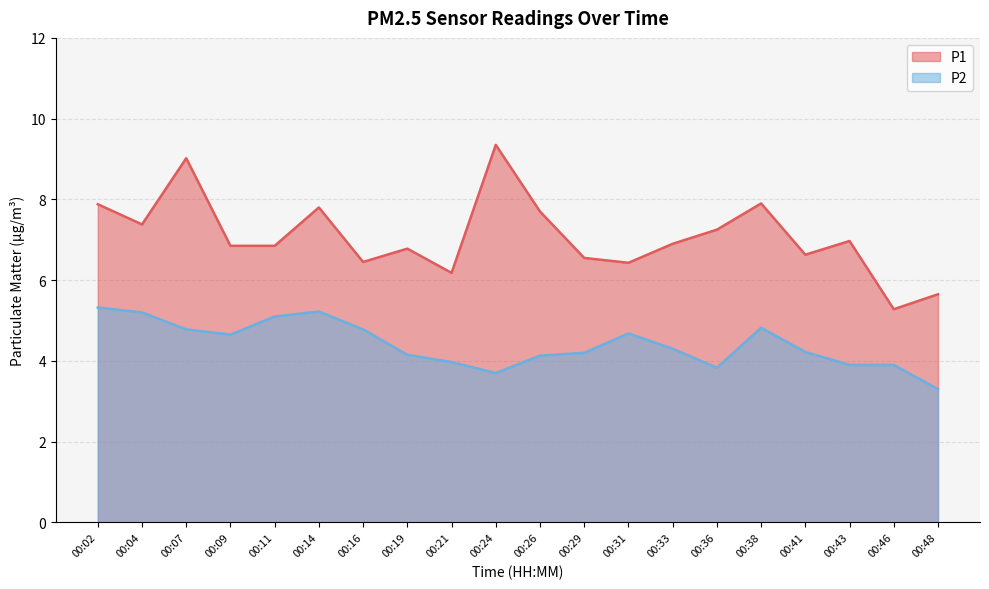

True or false: P1 and P2 intersect in this chart.

False